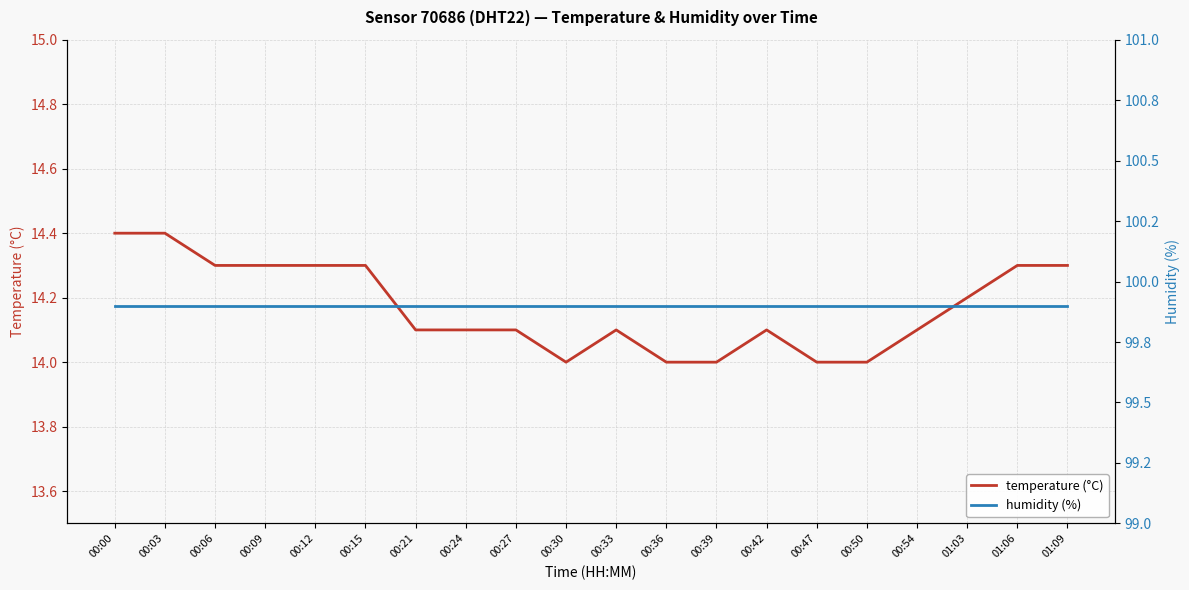

Reading left to right, list all the values displayed in this chart.

temperature (°C): 00:00=14.4	00:03=14.4	00:06=14.3	00:09=14.3	00:12=14.3	00:15=14.3	00:21=14.1	00:24=14.1	00:27=14.1	00:30=14.0	00:33=14.1	00:36=14.0	00:39=14.0	00:42=14.1	00:47=14.0	00:50=14.0	00:54=14.1	01:03=14.2	01:06=14.3	01:09=14.3
humidity (%): 00:00=99.9	00:03=99.9	00:06=99.9	00:09=99.9	00:12=99.9	00:15=99.9	00:21=99.9	00:24=99.9	00:27=99.9	00:30=99.9	00:33=99.9	00:36=99.9	00:39=99.9	00:42=99.9	00:47=99.9	00:50=99.9	00:54=99.9	01:03=99.9	01:06=99.9	01:09=99.9